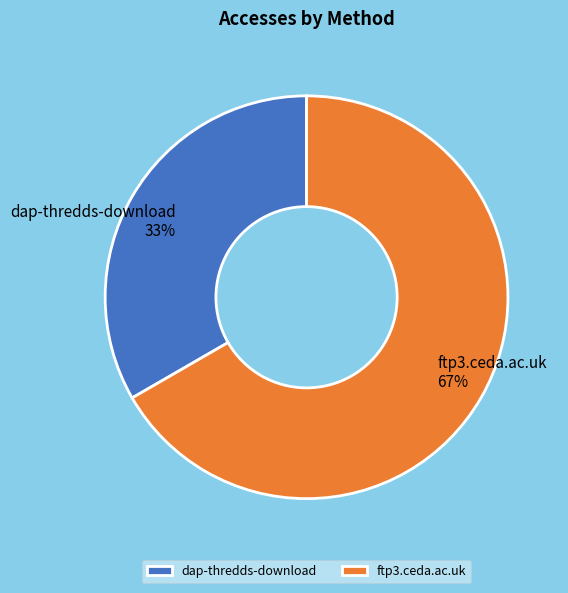

What percentage is the ftp3.ceda.ac.uk slice, to the nearest percent?

67%